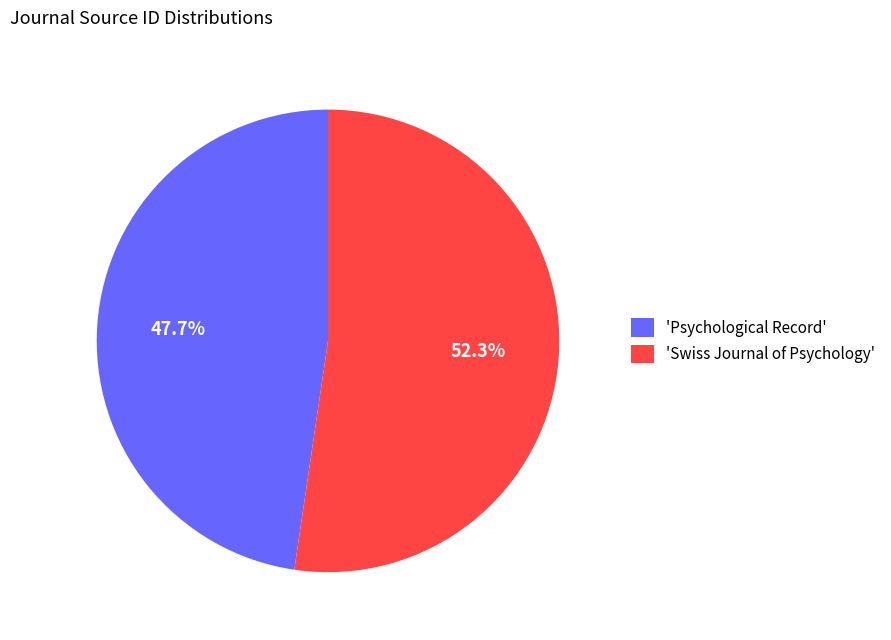

Combined, do 'Psychological Record' and 'Swiss Journal of Psychology' account for over 50%?

Yes